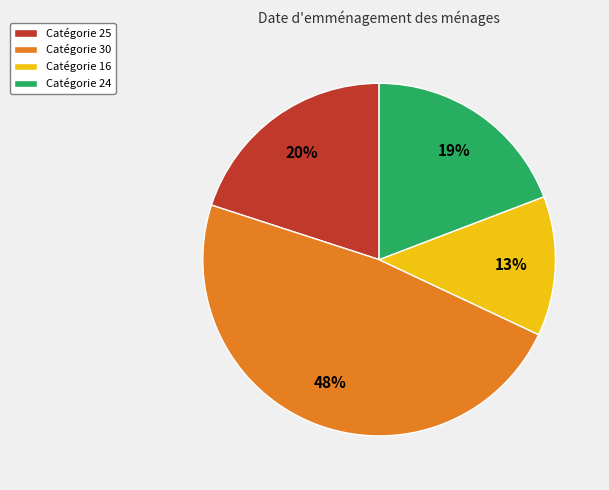

What percentage is the Catégorie 30 slice, to the nearest percent?

48%